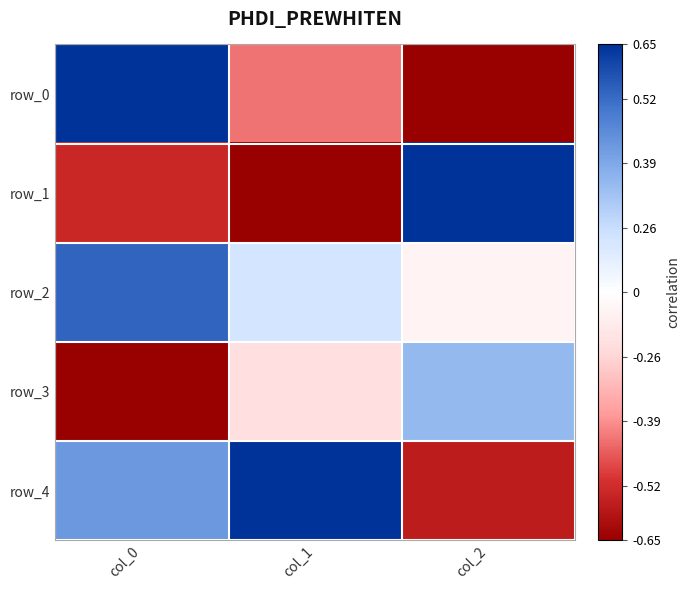

Which has a higher value, col_1 or col_0?

col_0